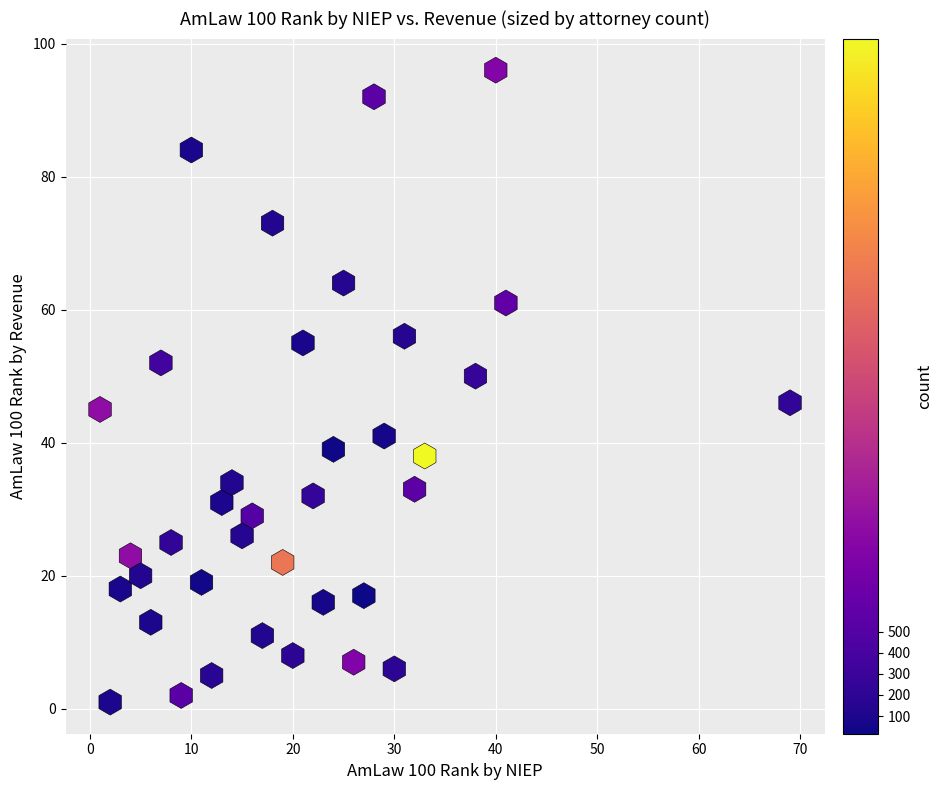

What is the range of Y values (max minus min)?

95